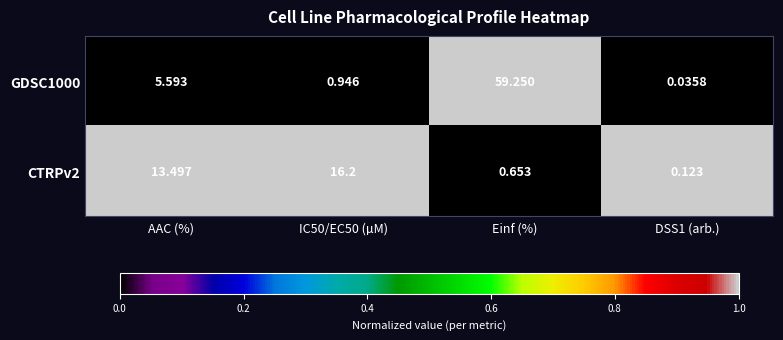

Which series has the largest range (max minus min)?

GDSC1000